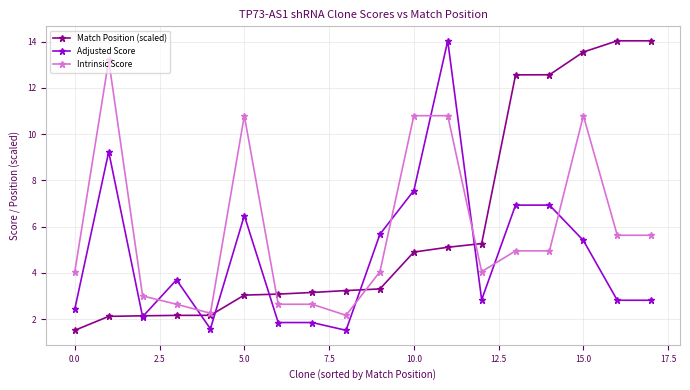

At how many categories does at least one series exceed 8?

9